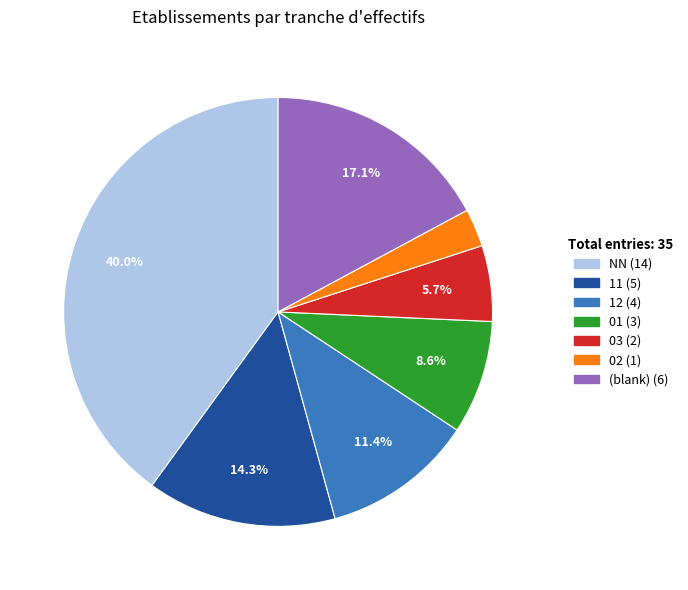

Is there a majority slice in this chart?

No